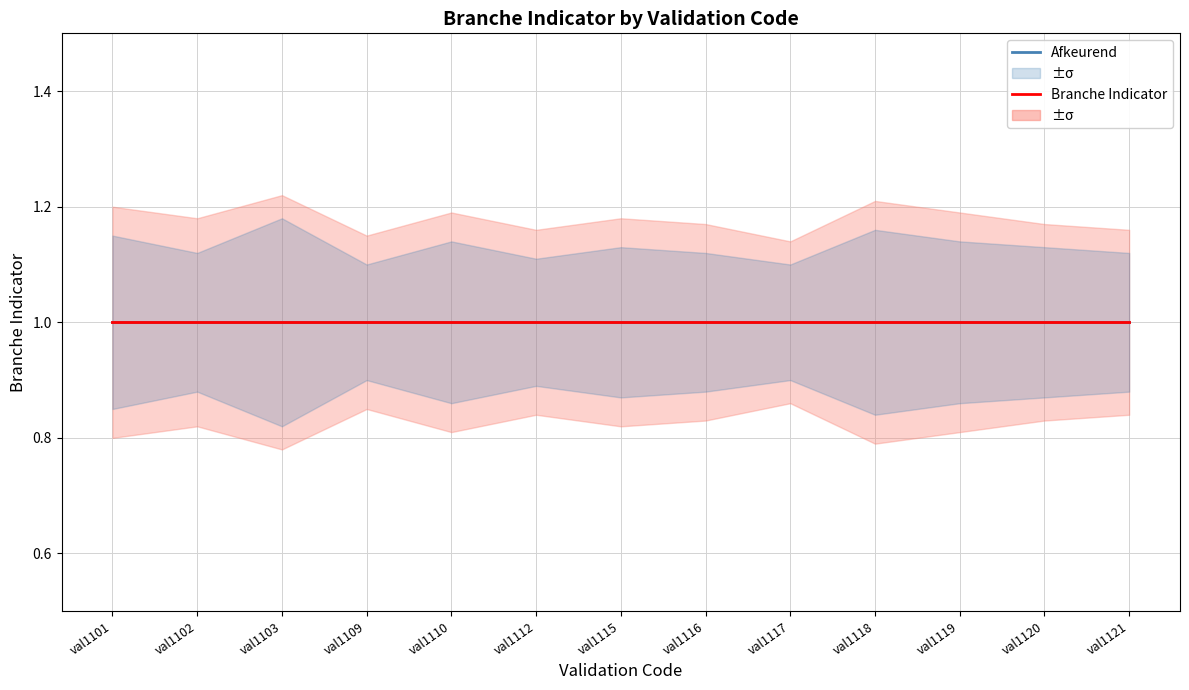

Rank the series by their maximum value, from lowest to highest.

Branche Indicator_lower, Afkeurend_lower, Afkeurend, Branche Indicator, Afkeurend_upper, Branche Indicator_upper